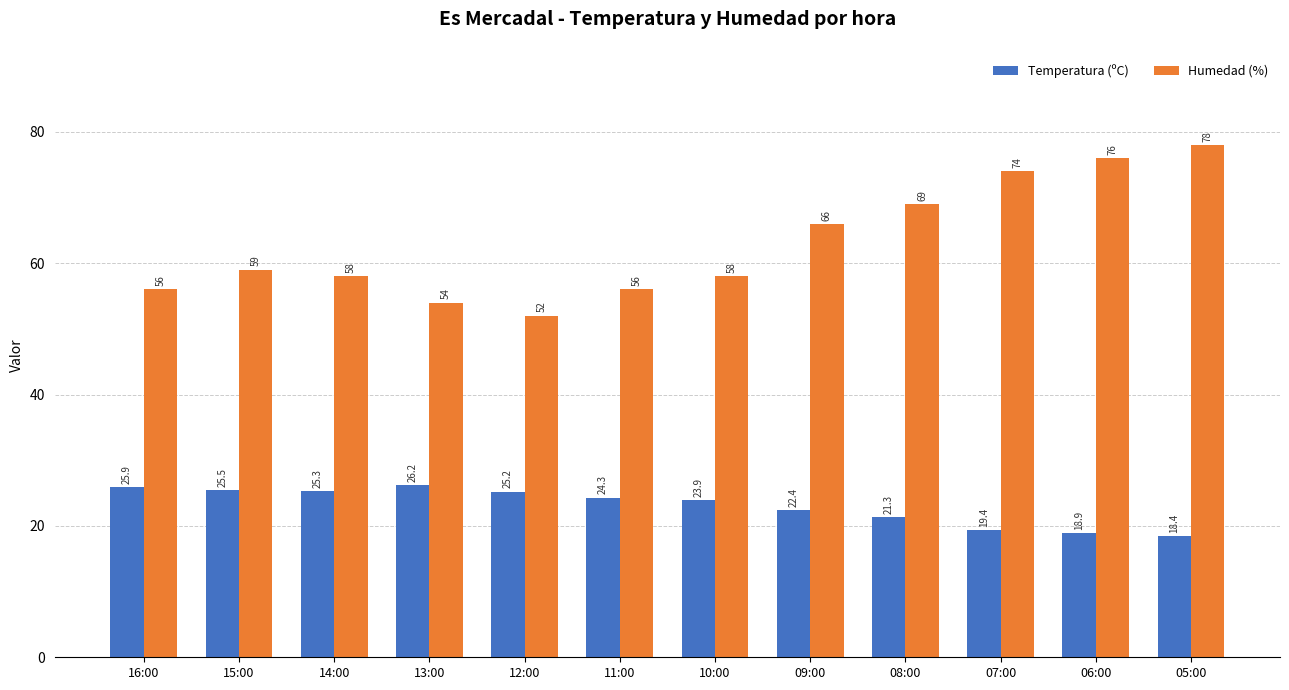

True or false: Temperatura (ºC) has a value of 23.9 at 10:00.

True